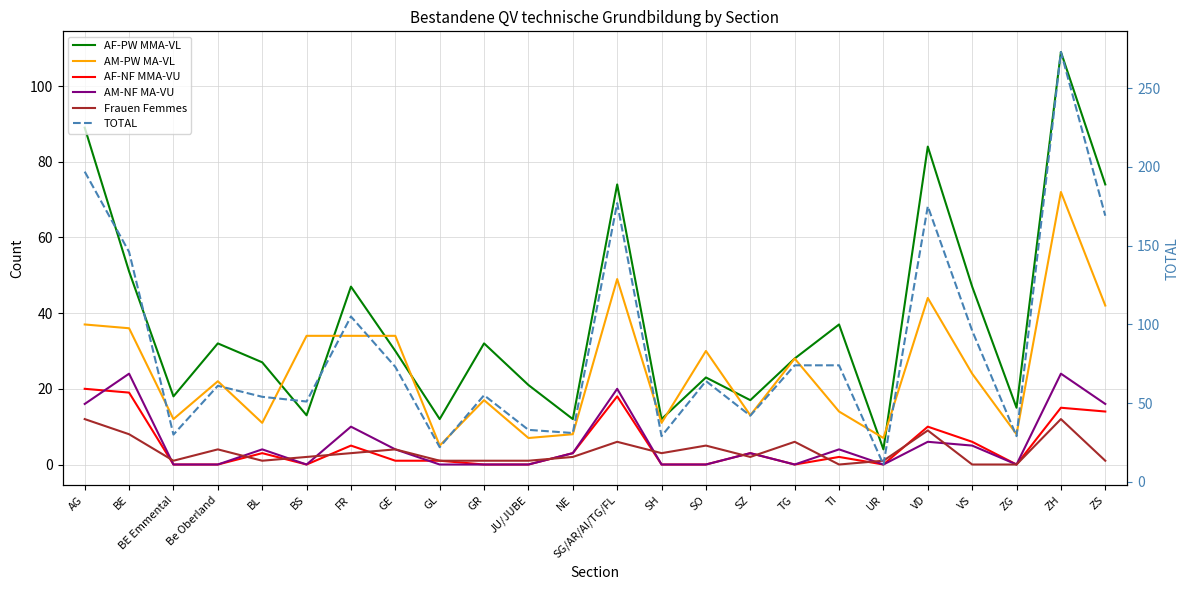

Reading left to right, what are all the values shown in this chart?

AF-PW MMA-VL: AG=89	BE=51	BE Emmental=18	Be Oberland=32	BL=27	BS=13	FR=47	GE=30	GL=12	GR=32	JU/JUBE=21	NE=12	SG/AR/AI/TG/FL=74	SH=12	SO=23	SZ=17	TG=28	TI=37	UR=4	VD=84	VS=47	ZG=15	ZH=109	ZS=74
AM-PW MA-VL: AG=37	BE=36	BE Emmental=12	Be Oberland=22	BL=11	BS=34	FR=34	GE=34	GL=5	GR=17	JU/JUBE=7	NE=8	SG/AR/AI/TG/FL=49	SH=11	SO=30	SZ=13	TG=28	TI=14	UR=7	VD=44	VS=24	ZG=8	ZH=72	ZS=42
AF-NF MMA-VU: AG=20	BE=19	BE Emmental=0	Be Oberland=0	BL=3	BS=0	FR=5	GE=1	GL=1	GR=0	JU/JUBE=0	NE=3	SG/AR/AI/TG/FL=18	SH=0	SO=0	SZ=3	TG=0	TI=2	UR=0	VD=10	VS=6	ZG=0	ZH=15	ZS=14
AM-NF MA-VU: AG=16	BE=24	BE Emmental=0	Be Oberland=0	BL=4	BS=0	FR=10	GE=4	GL=0	GR=0	JU/JUBE=0	NE=3	SG/AR/AI/TG/FL=20	SH=0	SO=0	SZ=3	TG=0	TI=4	UR=0	VD=6	VS=5	ZG=0	ZH=24	ZS=16
Frauen Femmes: AG=12	BE=8	BE Emmental=1	Be Oberland=4	BL=1	BS=2	FR=3	GE=4	GL=1	GR=1	JU/JUBE=1	NE=2	SG/AR/AI/TG/FL=6	SH=3	SO=5	SZ=2	TG=6	TI=0	UR=1	VD=9	VS=0	ZG=0	ZH=12	ZS=1
TOTAL: AG=197	BE=146	BE Emmental=30	Be Oberland=61	BL=54	BS=51	FR=105	GE=73	GL=22	GR=55	JU/JUBE=33	NE=31	SG/AR/AI/TG/FL=177	SH=29	SO=64	SZ=42	TG=74	TI=74	UR=11	VD=175	VS=96	ZG=29	ZH=273	ZS=169